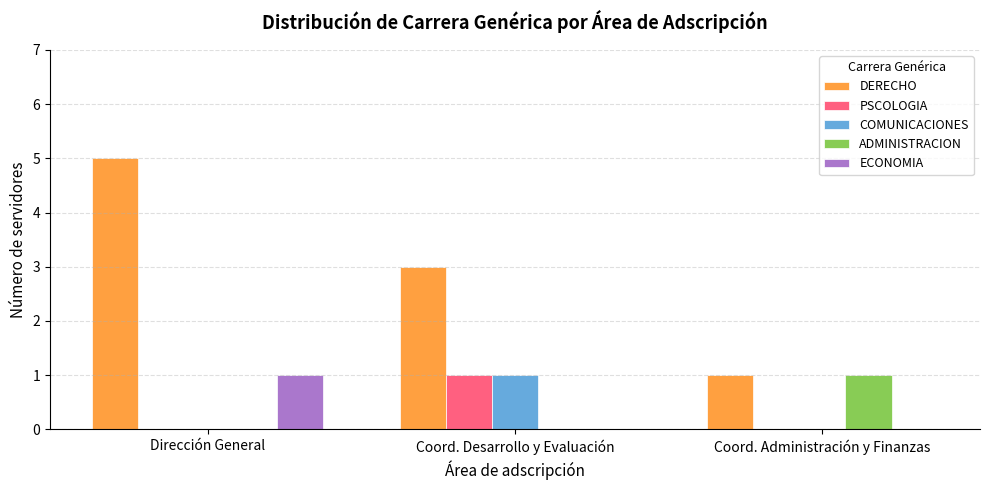

Count the number of data series in this chart.

5